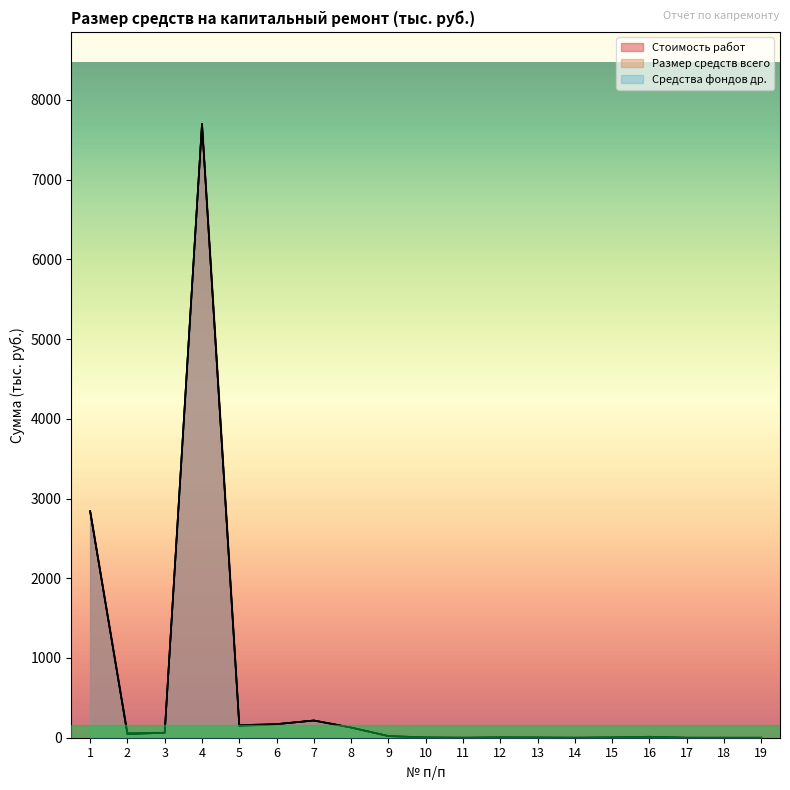

What is the value of the Средства фондов др. point at the 11th from the left?

0.4